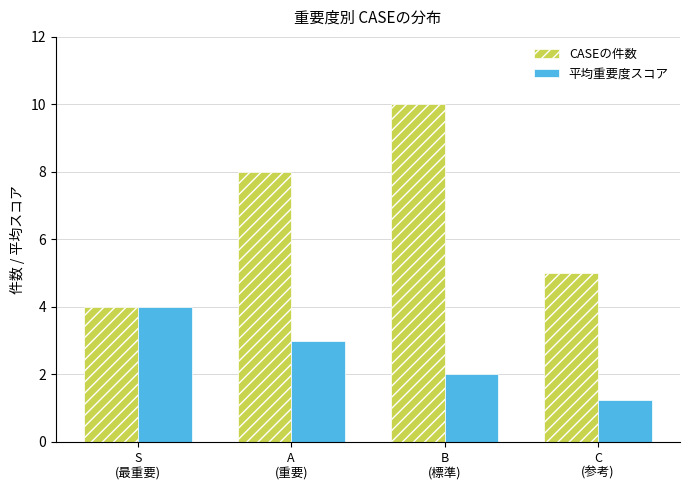

Rank the series by their average value, from lowest to highest.

平均重要度スコア, CASEの件数